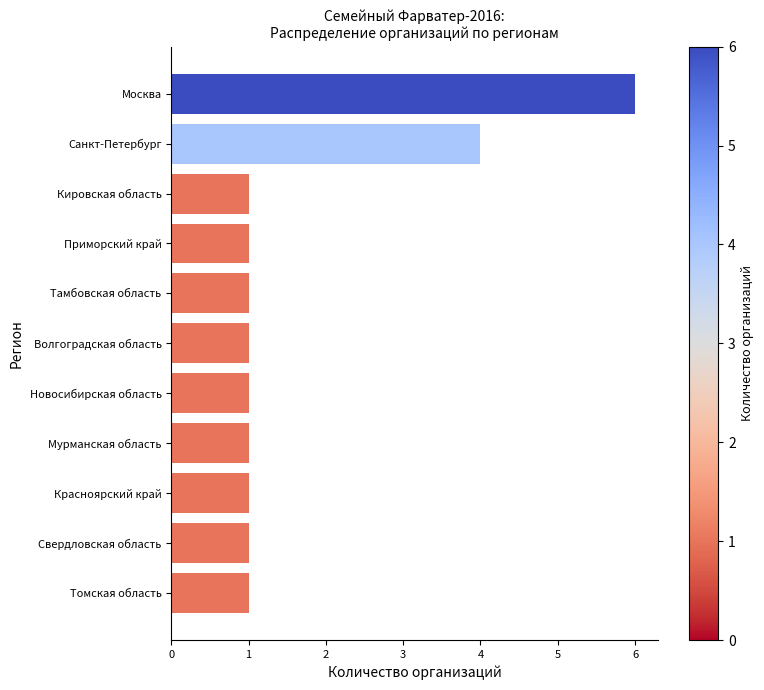

Where is the data nearest to the value 3?

Санкт-Петербург